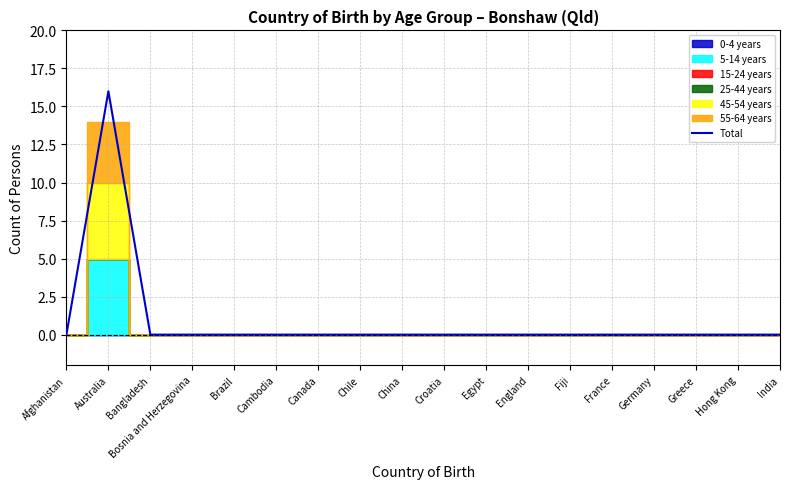

Reading left to right, transcribe all the data shown in this chart.

0	16	0	0	0	0	0	0	0	0	0	0	0	0	0	0	0	0